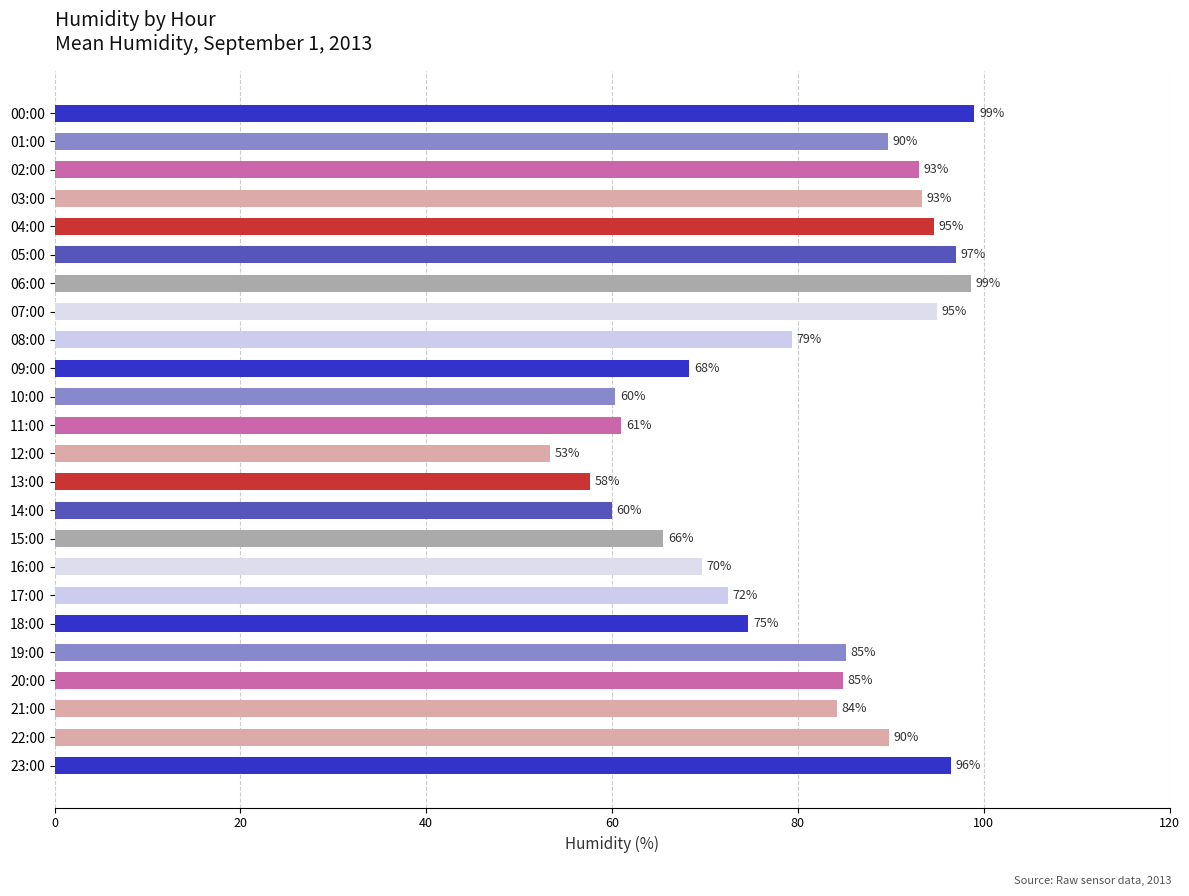

What is the label of the 22nd bar from the bottom?

02:00